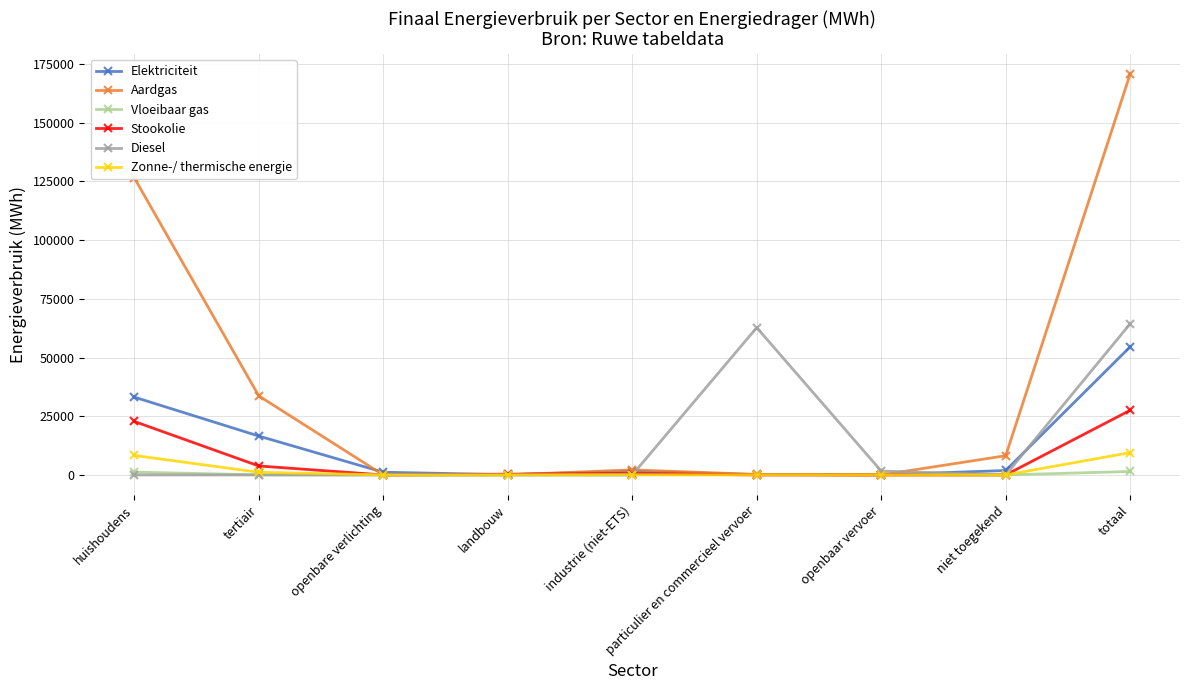

What is the difference between the Diesel values at openbare verlichting and particulier en commercieel vervoer?

62750.1